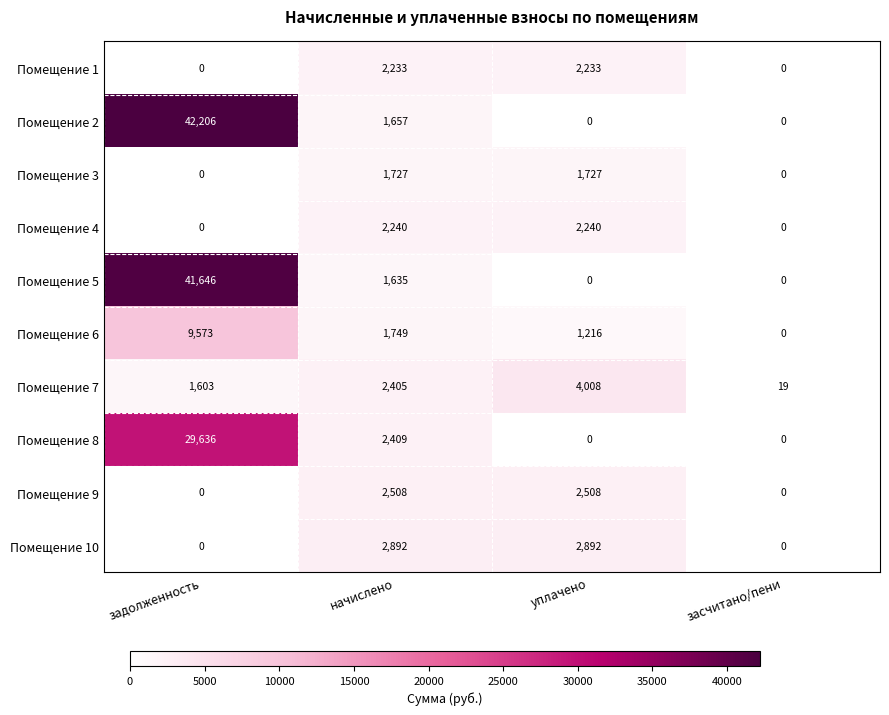

Which label corresponds to the largest value in the chart?

задолженность